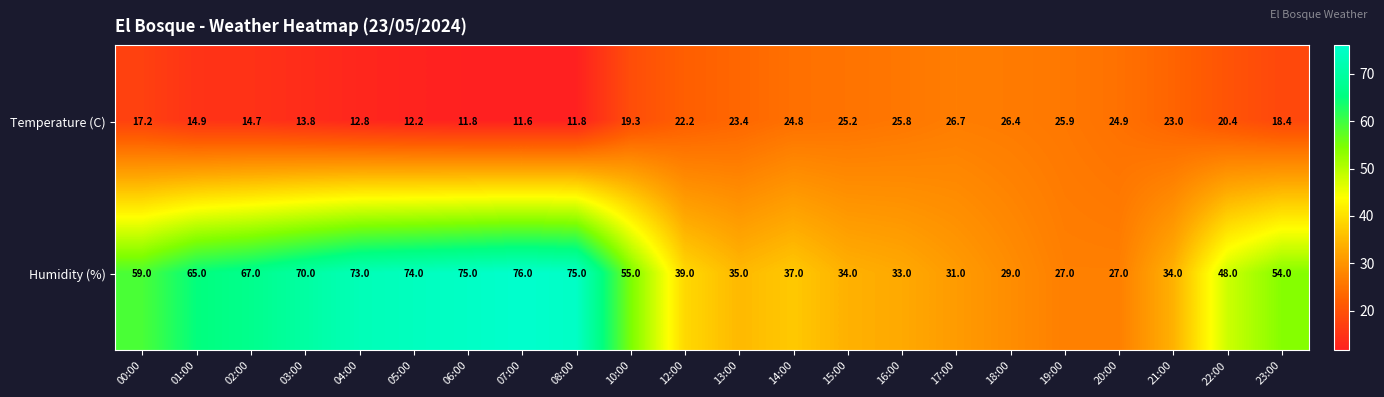

How many series are shown in this chart?

2